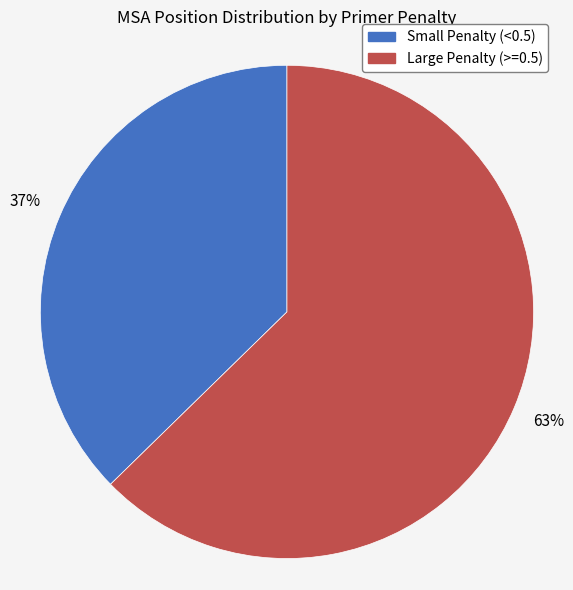

How many segments does this pie chart have?

2